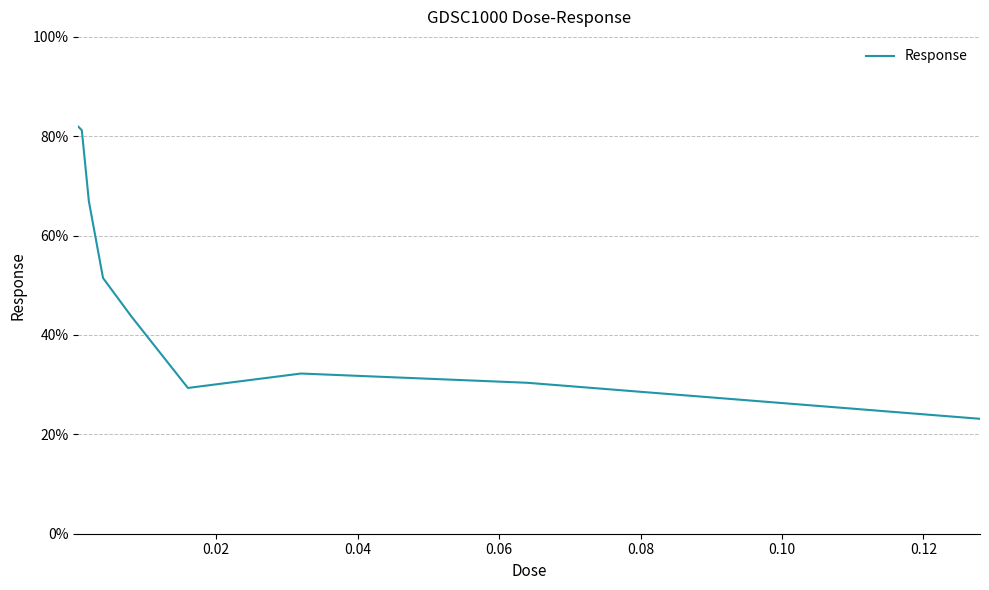

How many lines are shown in the chart?

1